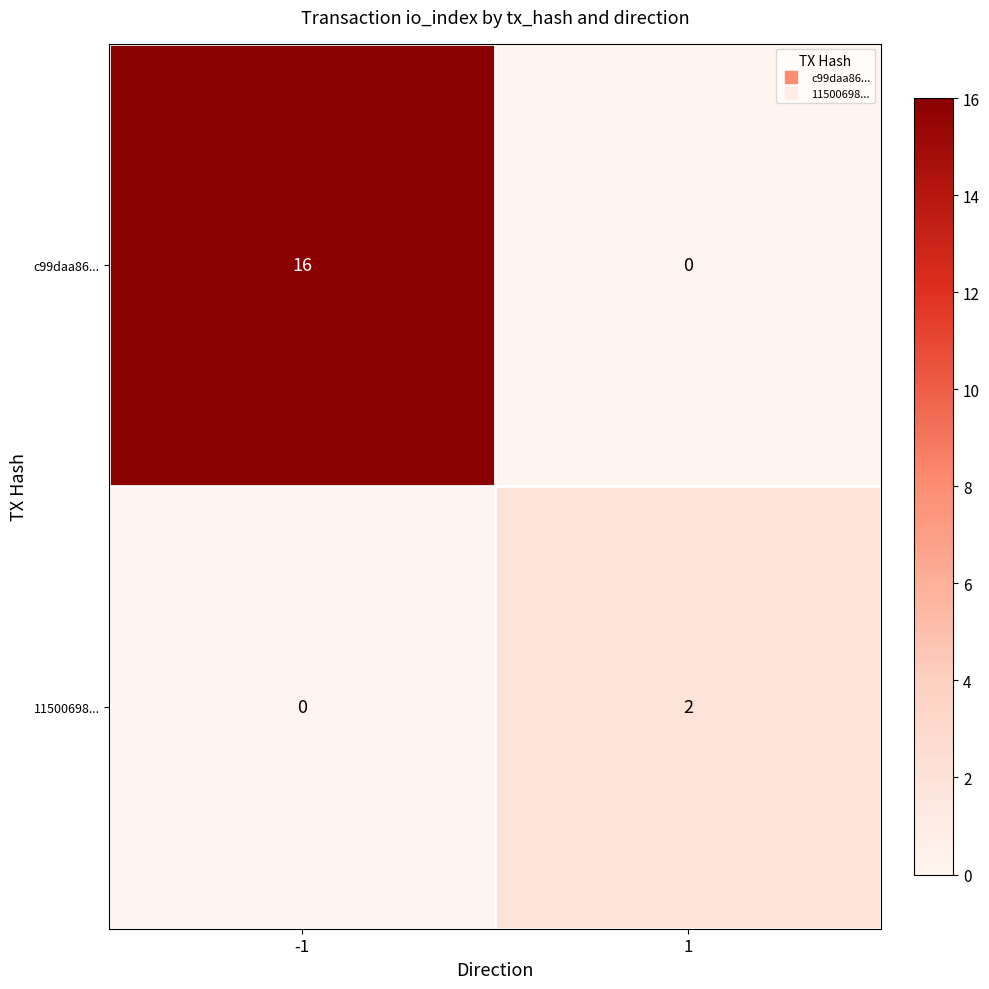

List the series in order of their peak value, highest first.

c99daa86..., 11500698...